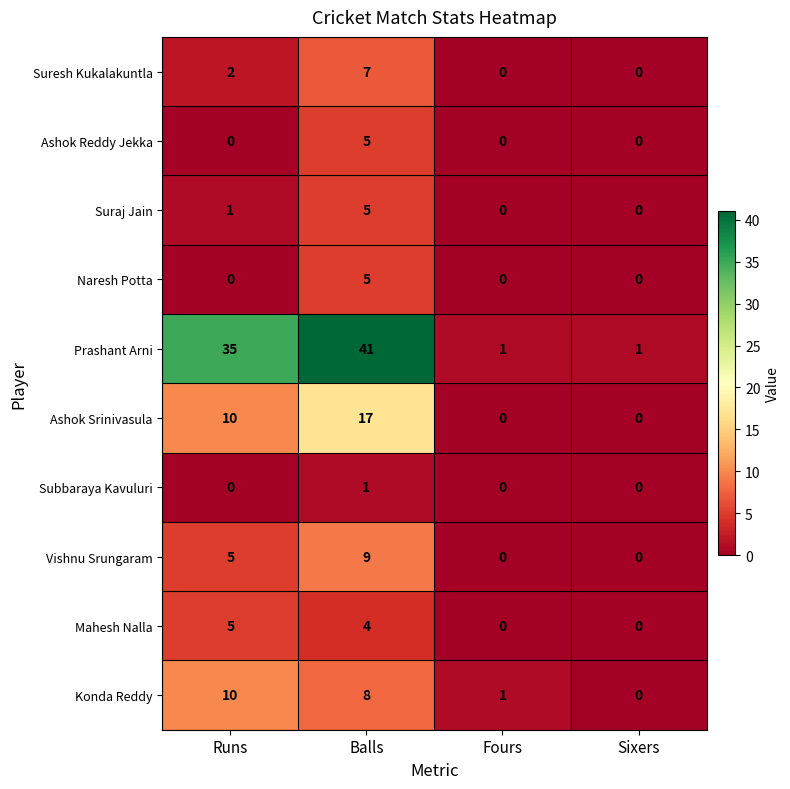

Is it true that Konda Reddy equals 6 at Sixers?

False